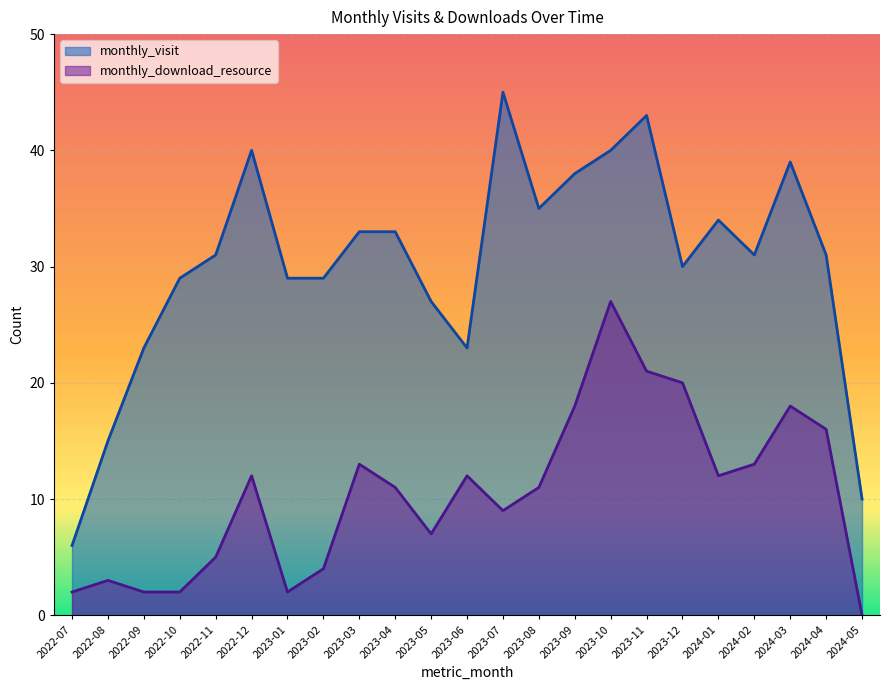

True or false: monthly_download_resource and monthly_visit cross at least once.

False